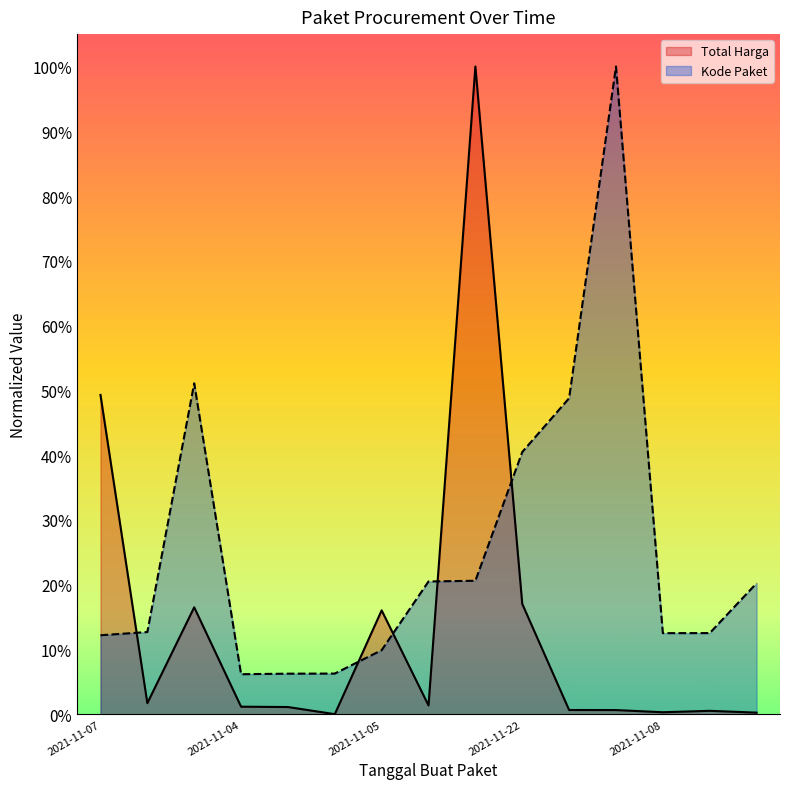

Where is the first local minimum for Kode Paket?

2021-11-04